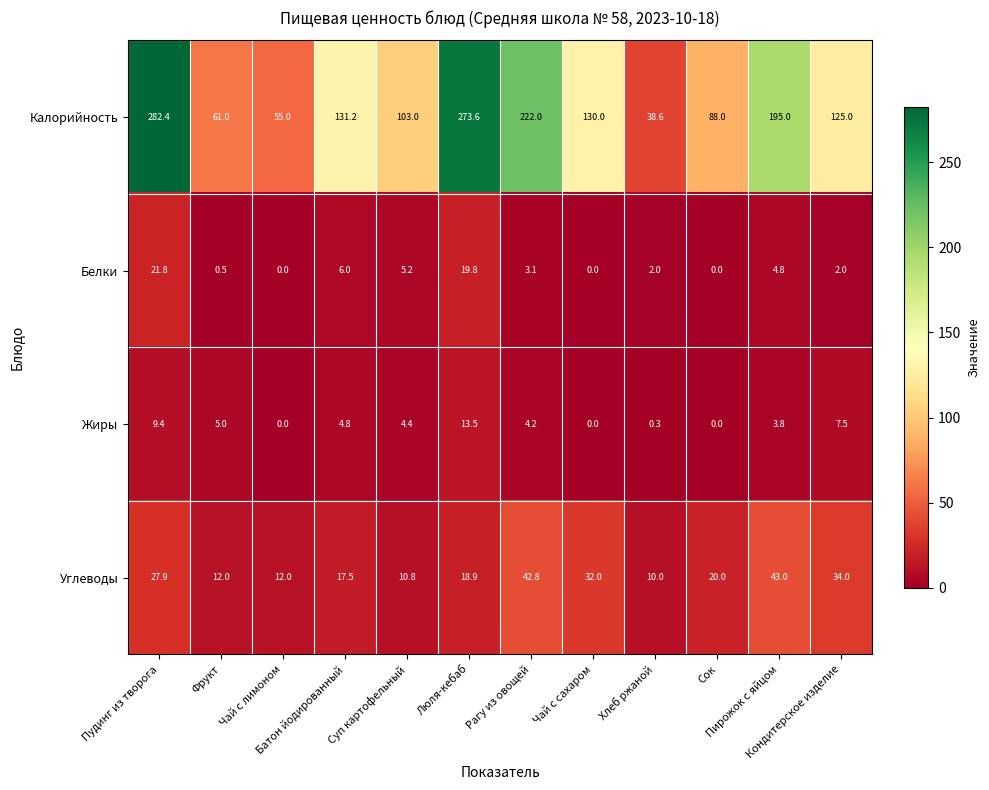

Which series has the widest spread of values?

Калорийность